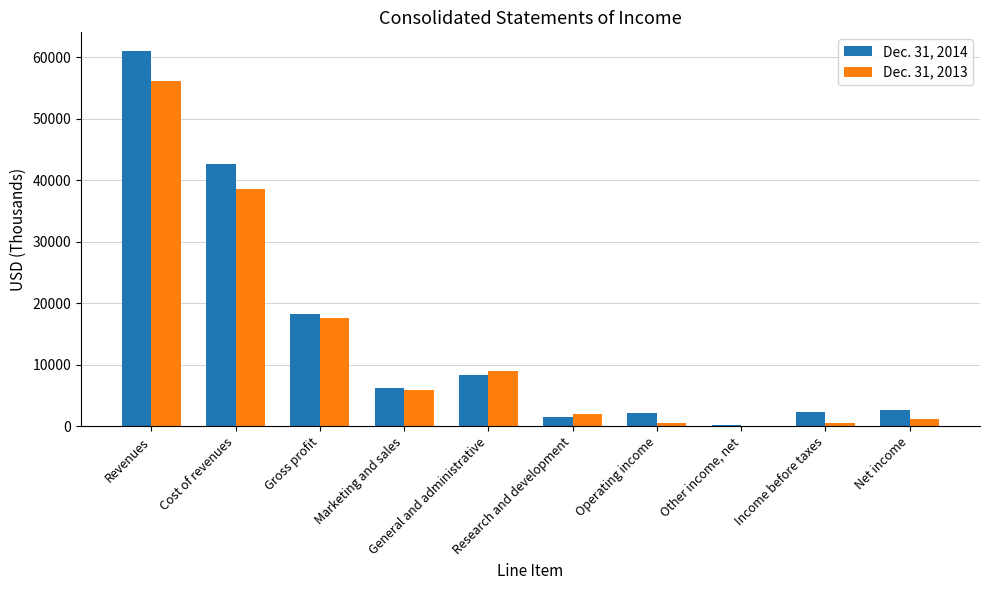

List the labels in order of Dec. 31, 2013 value, smallest first.

Other income, net, Operating income, Income before taxes, Net income, Research and development, Marketing and sales, General and administrative, Gross profit, Cost of revenues, Revenues